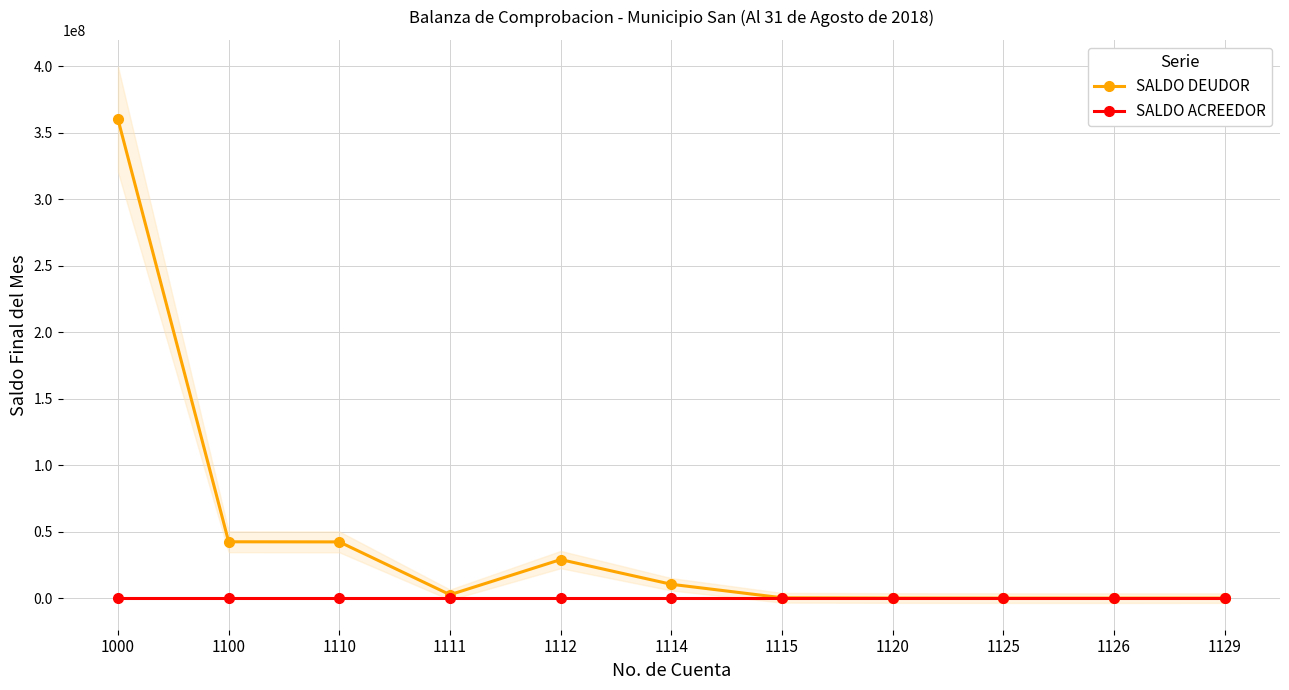

Which category has the lowest value across all series?

1000